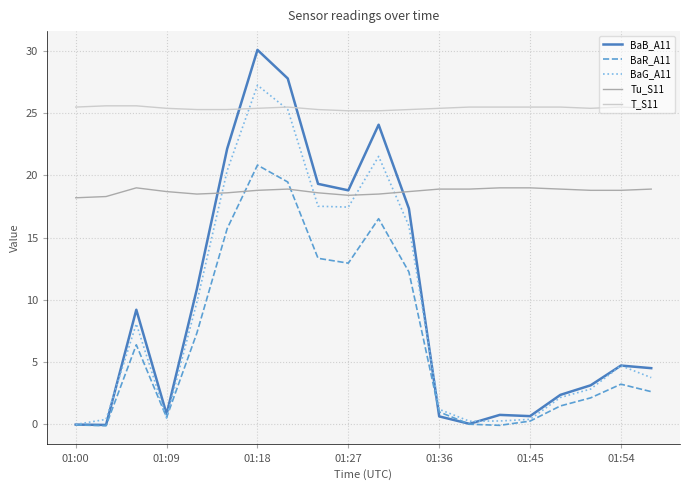

List the series in order of their peak value, highest first.

BaB_A11, BaG_A11, T_S11, BaR_A11, Tu_S11